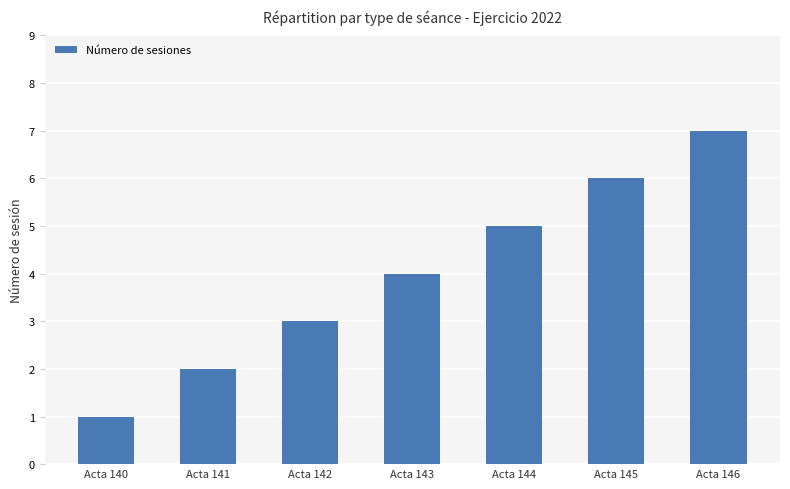

How many bars are there in total?

7